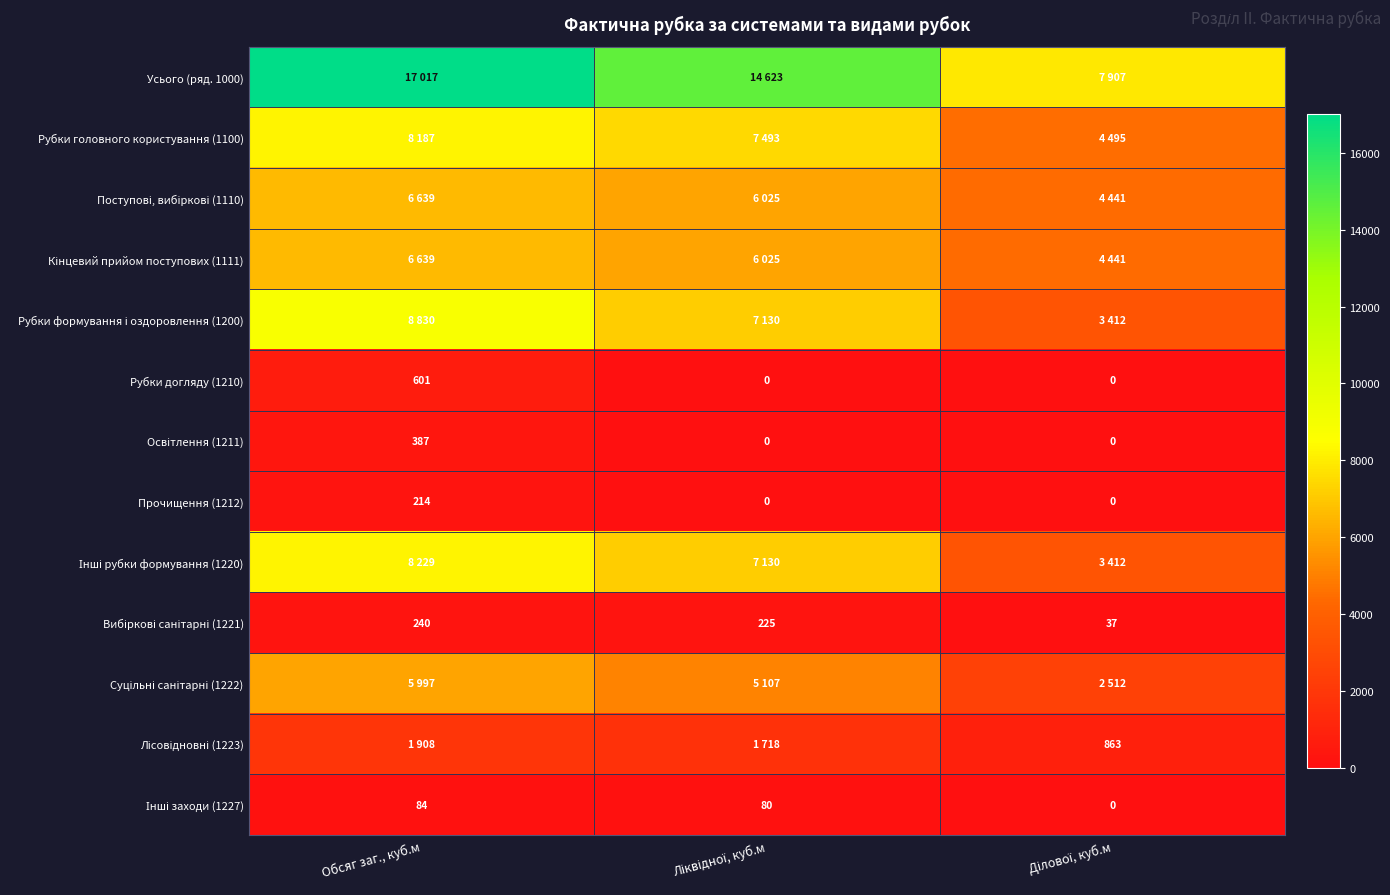

What is the difference between the maximum and minimum values in the Рубки догляду (1210) series?

601